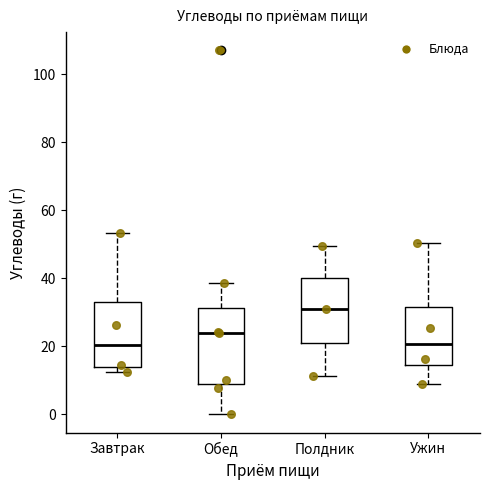

Reading left to right, transcribe this box plot: for each box, give where its median line is, the range the box spans, and where its two whiskers end, as read against the y-axis. The values are not printed on the chart, so give them approximately, as read against the axis.

Завтрак: median 20, box 14 to 34, whiskers 12 to 54
Обед: median 24, box 8 to 32, whiskers 0 to 38
Полдник: median 32, box 22 to 40, whiskers 12 to 50
Ужин: median 20, box 14 to 32, whiskers 8 to 50